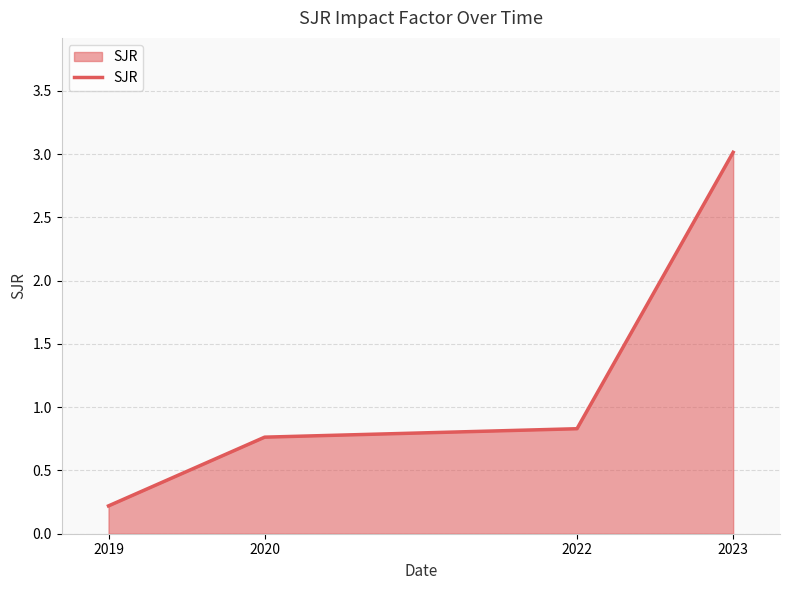

What is the change in value from 2019 to 2023?

+2.8